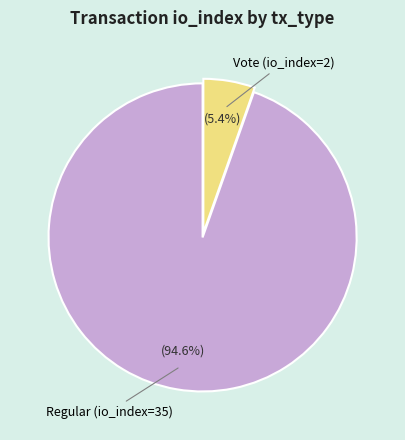

Is there any slice that represents more than half of the pie?

Yes